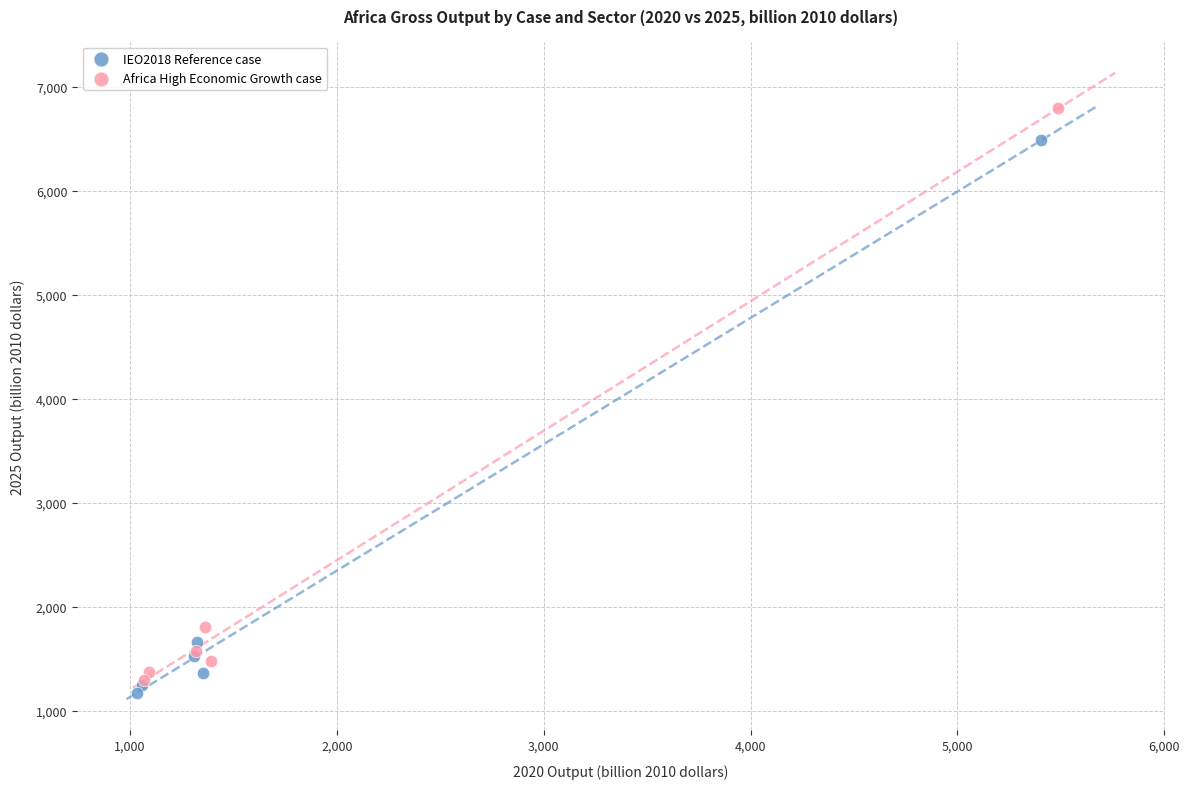

Which series contains the lowest Y value?

IEO2018 Reference case